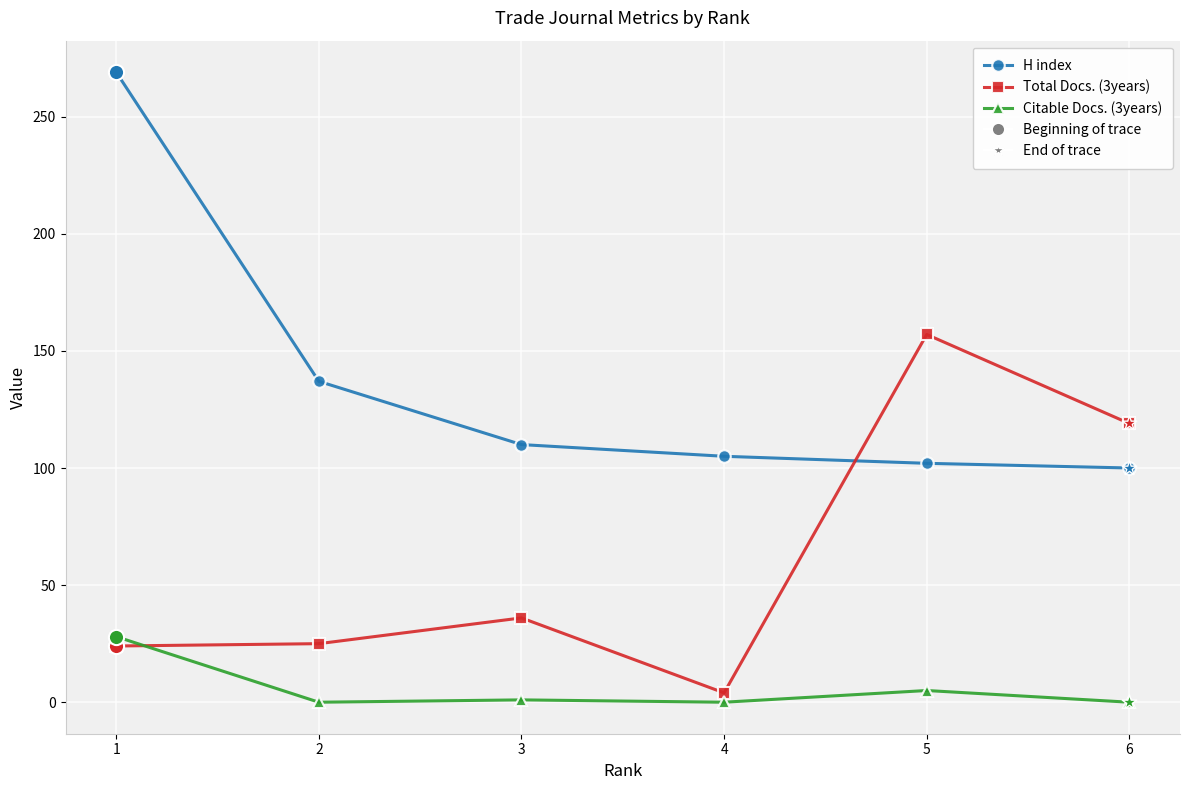

What is the greatest value displayed?

269